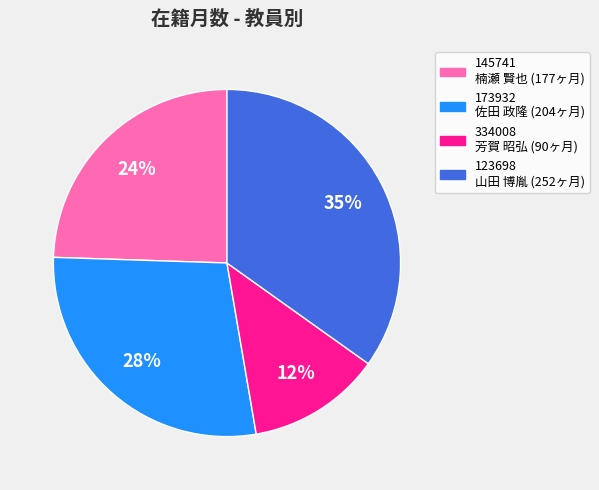

To the nearest percent, what is the average slice percentage?

25%